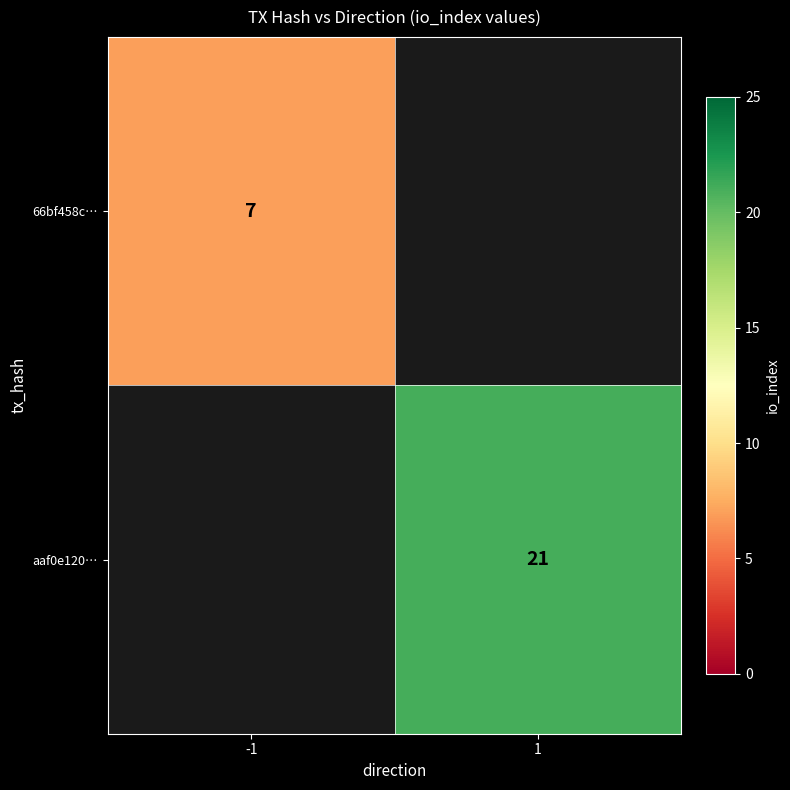

The aaf0e120… series shows 11 at 1. True or false?

False